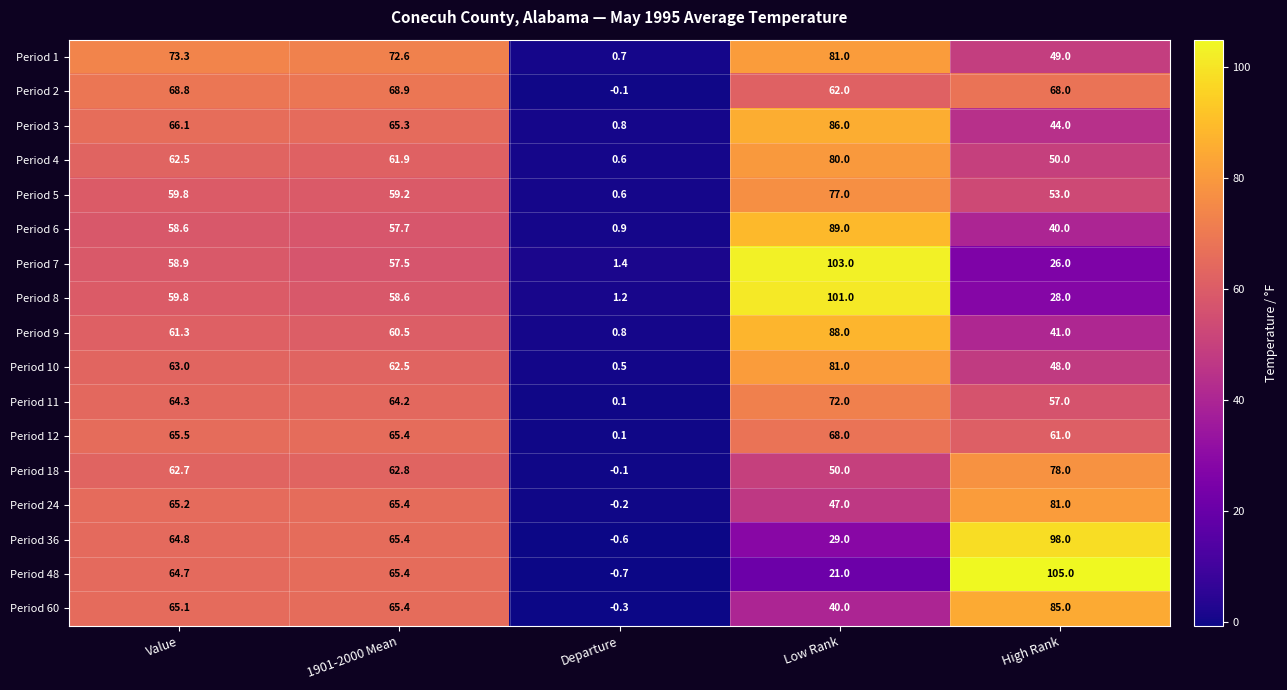

At which category is the sum across all series the highest?

Low Rank